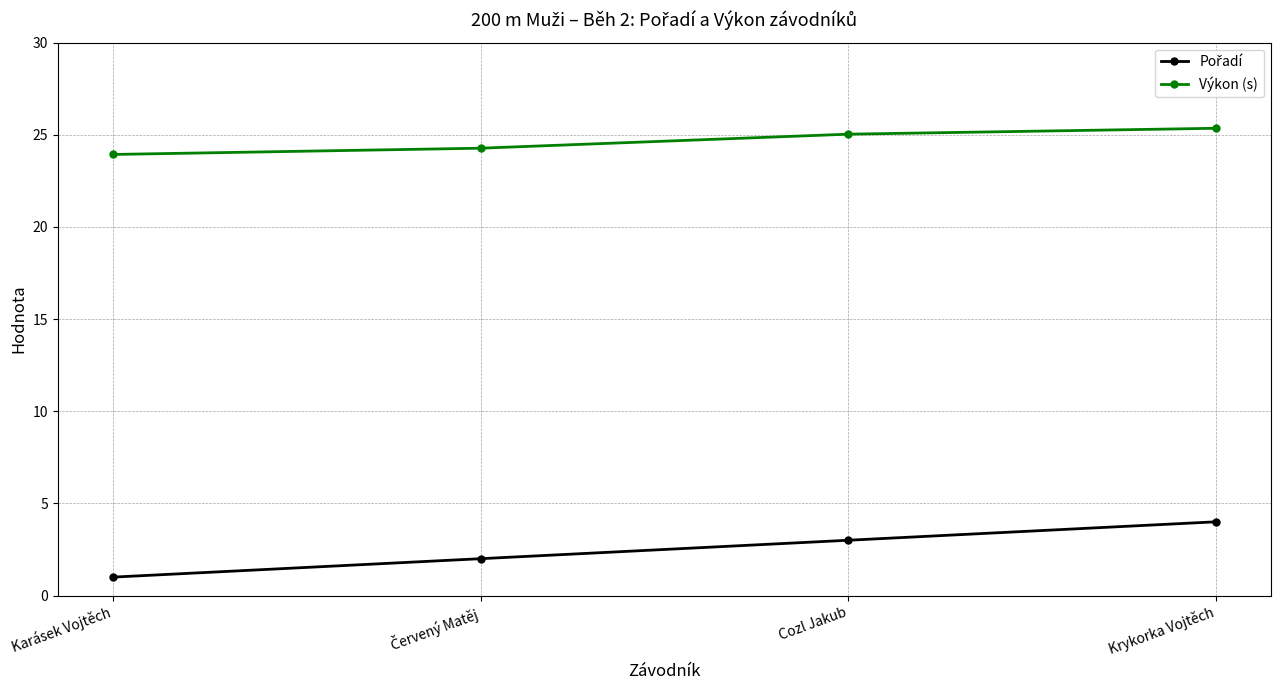

What is the spread (max minus min) of values at Cozl Jakub?

22.0